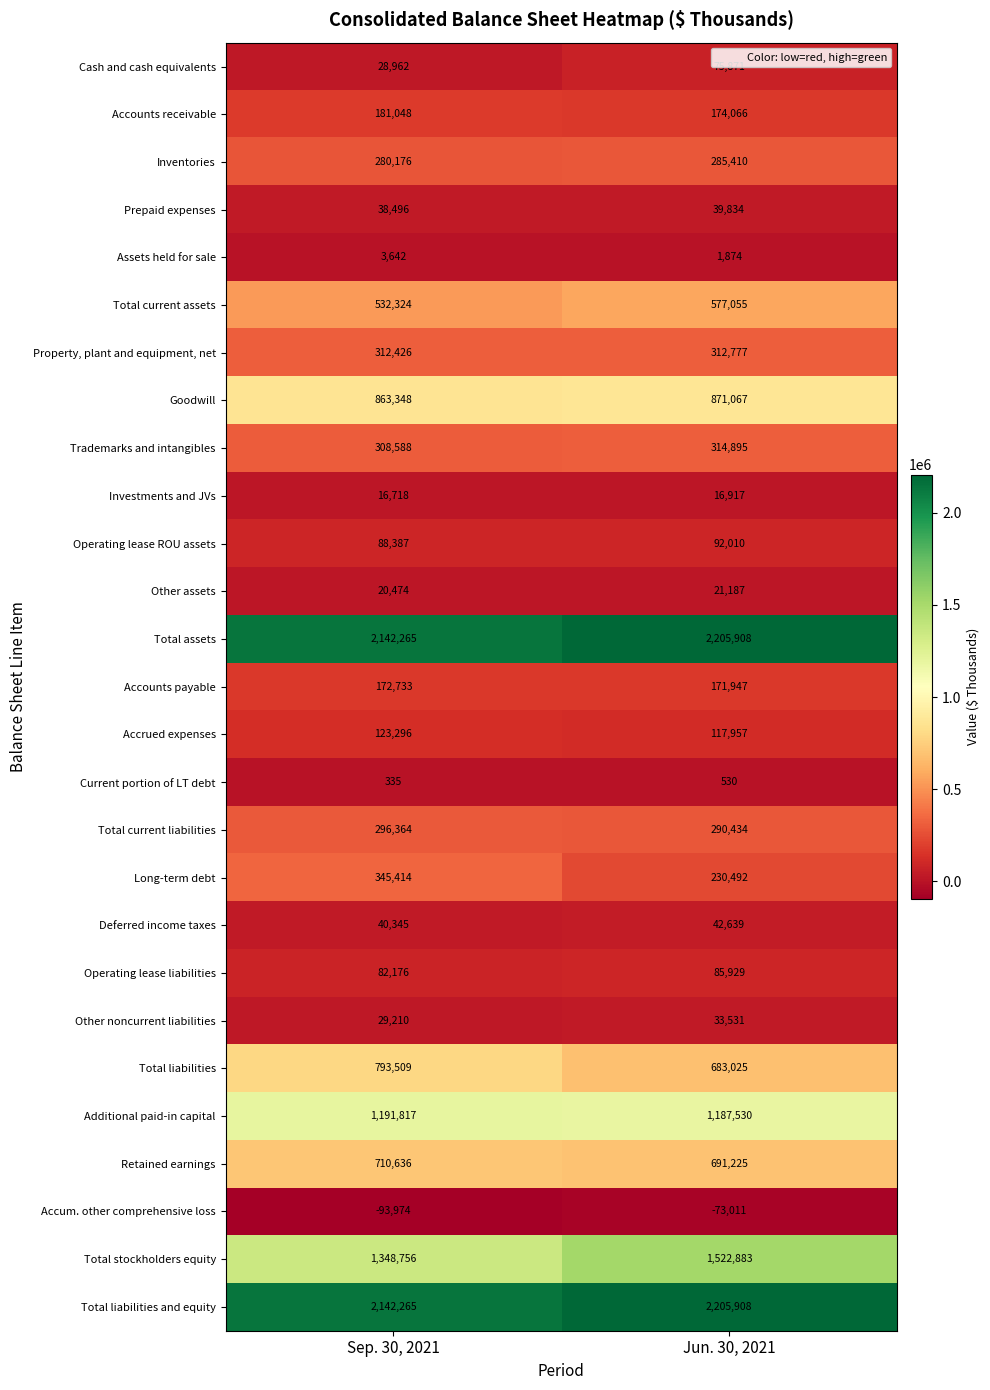

What value does the Assets held for sale series have at Jun. 30, 2021?

1874